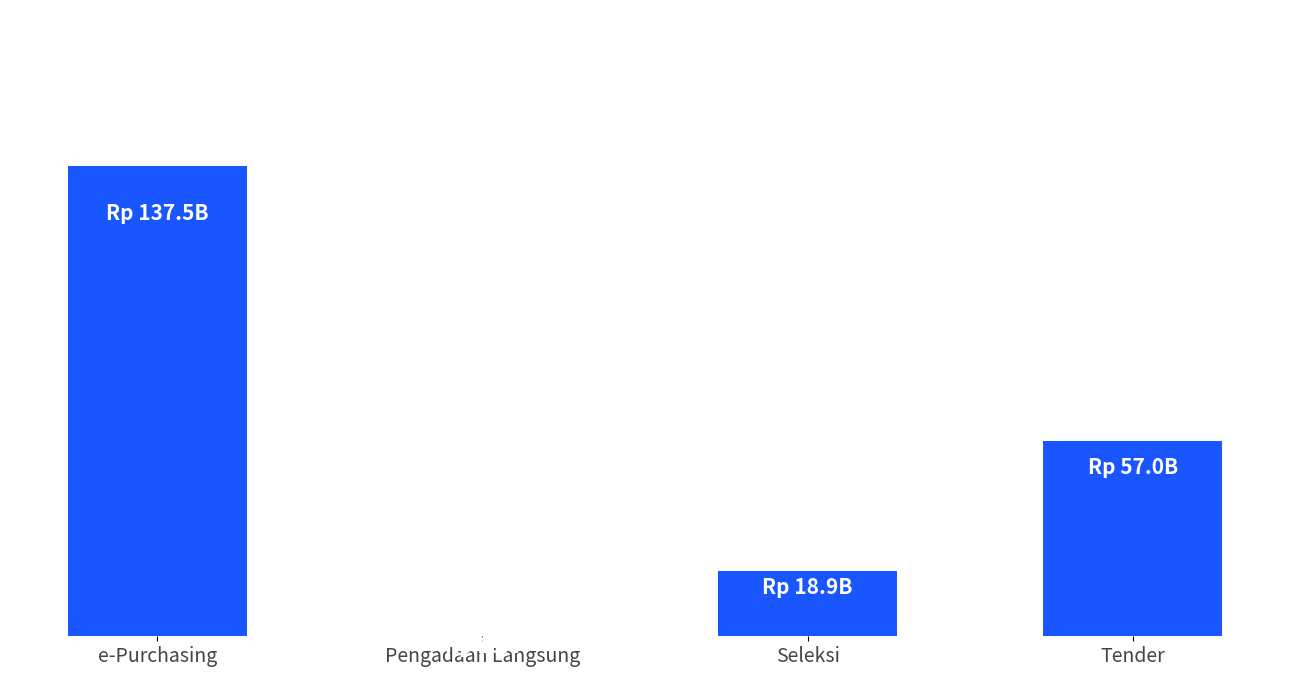

List the labels in order of value, largest first.

e-Purchasing, Tender, Seleksi, Pengadaan Langsung